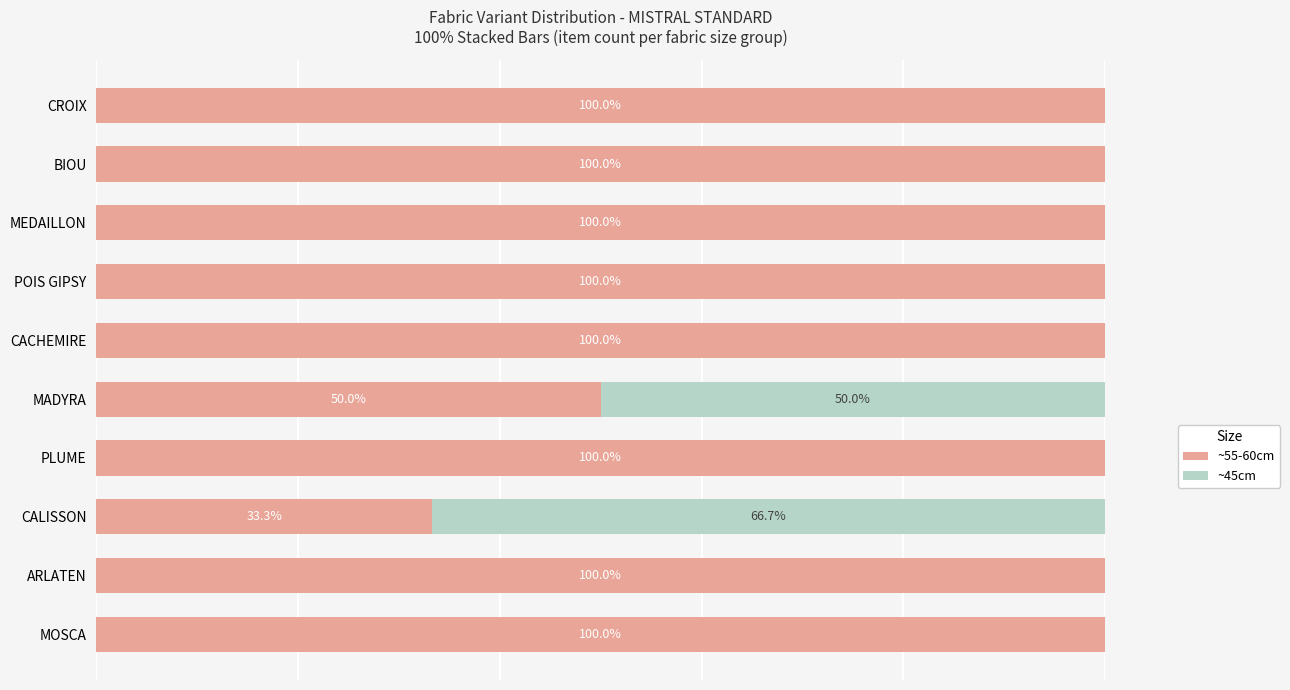

Where is ~55-60cm nearest to the value 66?

MADYRA